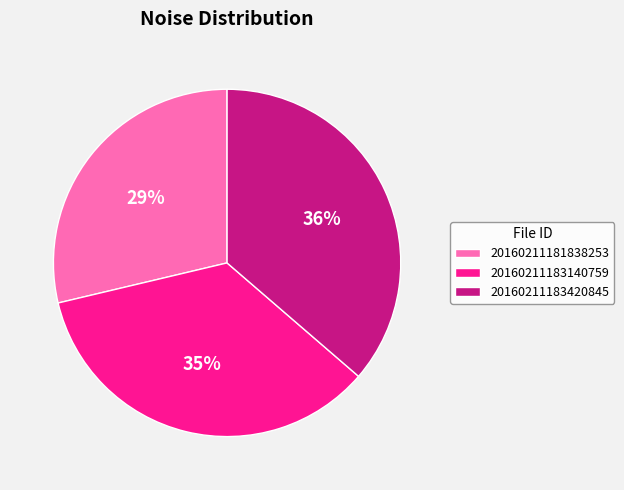

Count the number of slices in the pie.

3